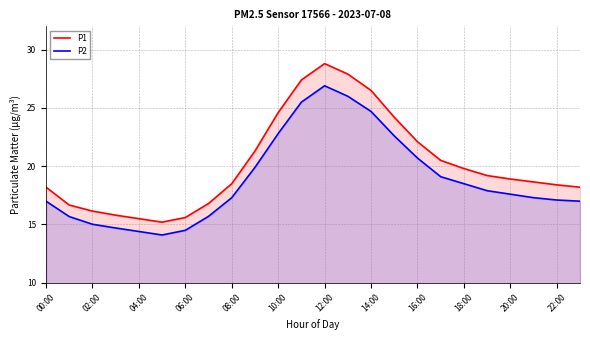

How many data points in P1 are less than 18?

7